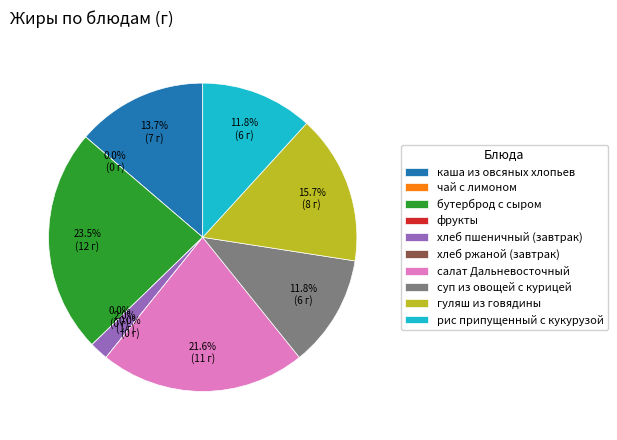

To the nearest percent, what is the average slice percentage?

10%